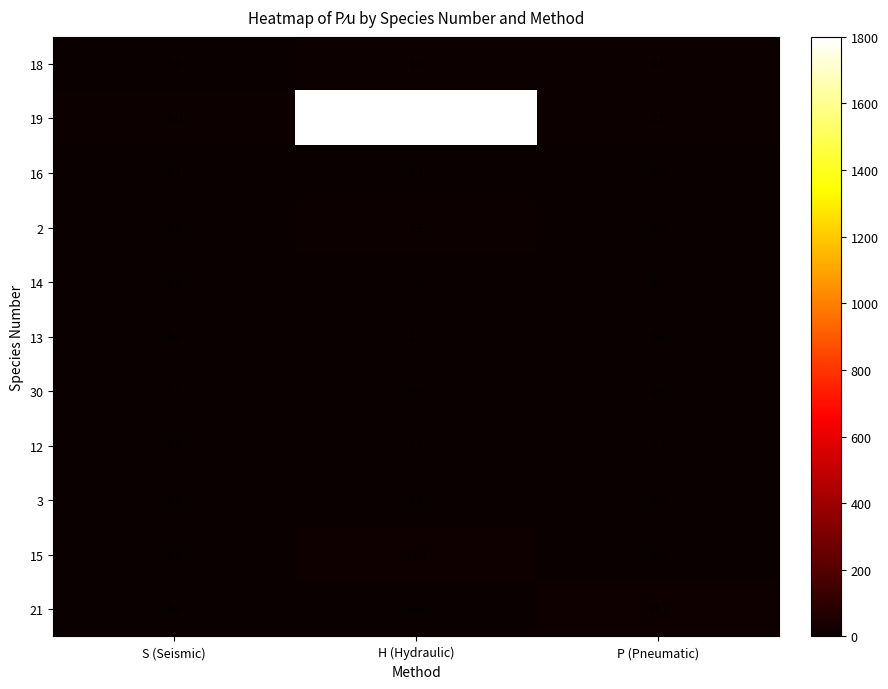

Is it true that 18 equals 9.0 at H (Hydraulic)?

True